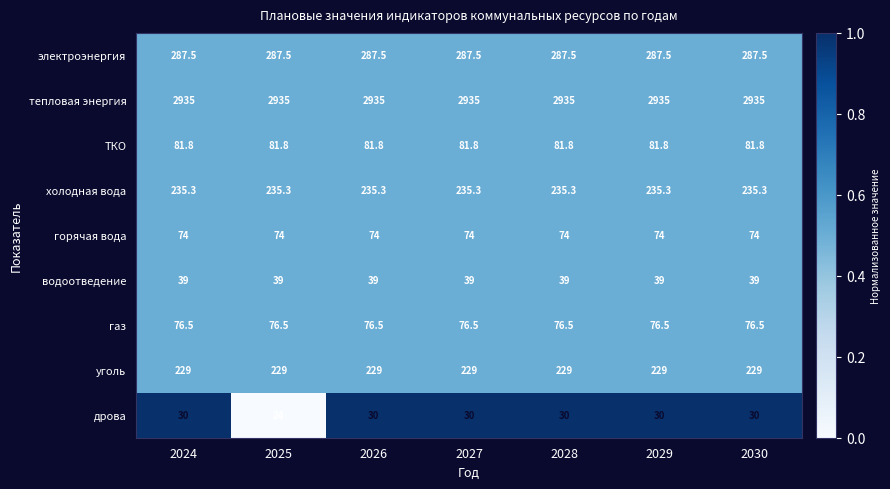

The ТКО series shows 147.0 at 2027. True or false?

False